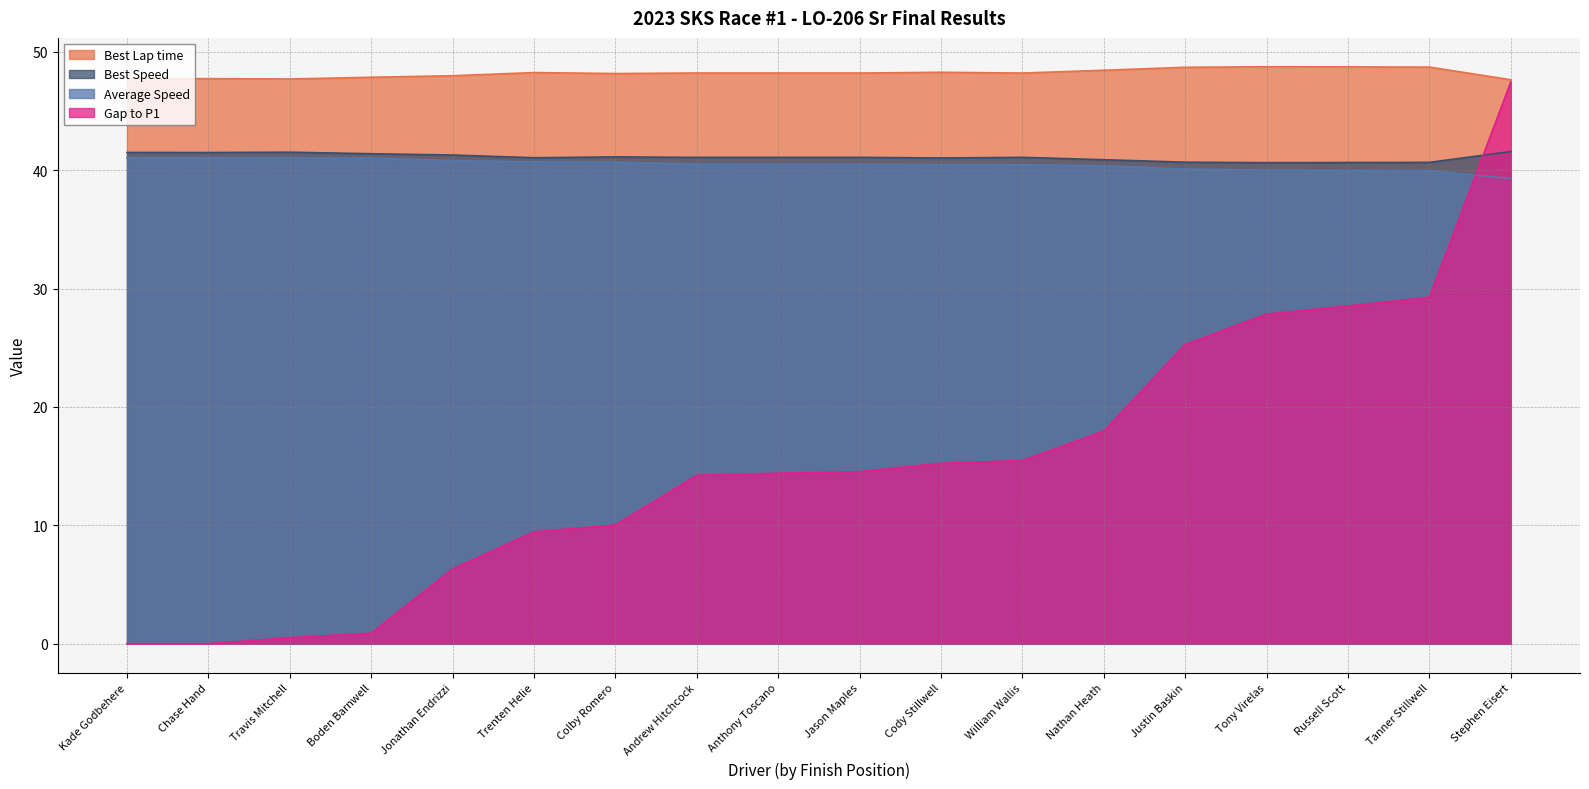

At which label does Average Speed reach its peak?

Kade Godbehere